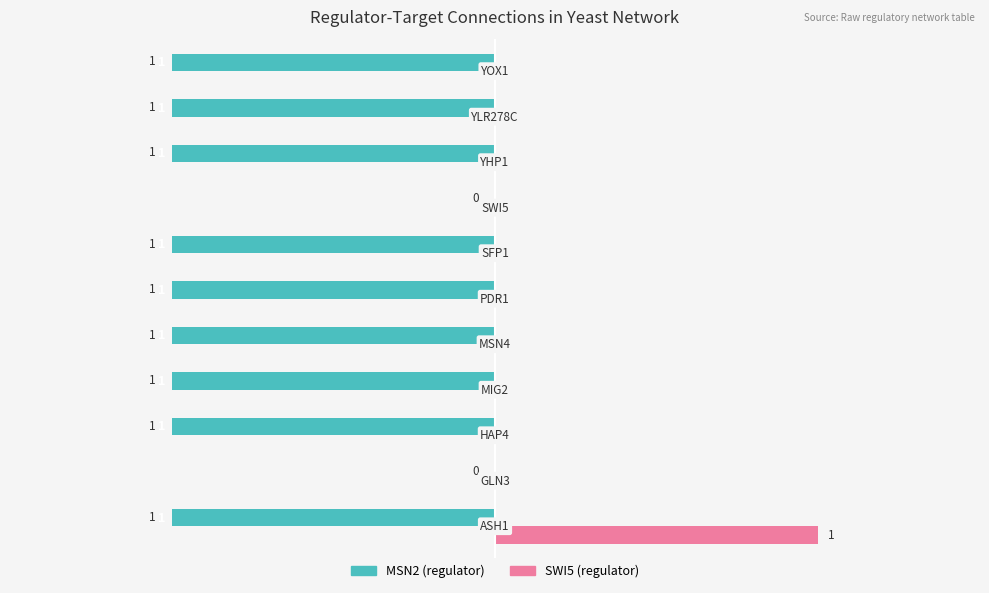

Reading left to right, list all the values displayed in this chart.

MSN2: -1	0	-1	-1	-1	-1	-1	0	-1	-1	-1
SWI5: 1	0	0	0	0	0	0	0	0	0	0